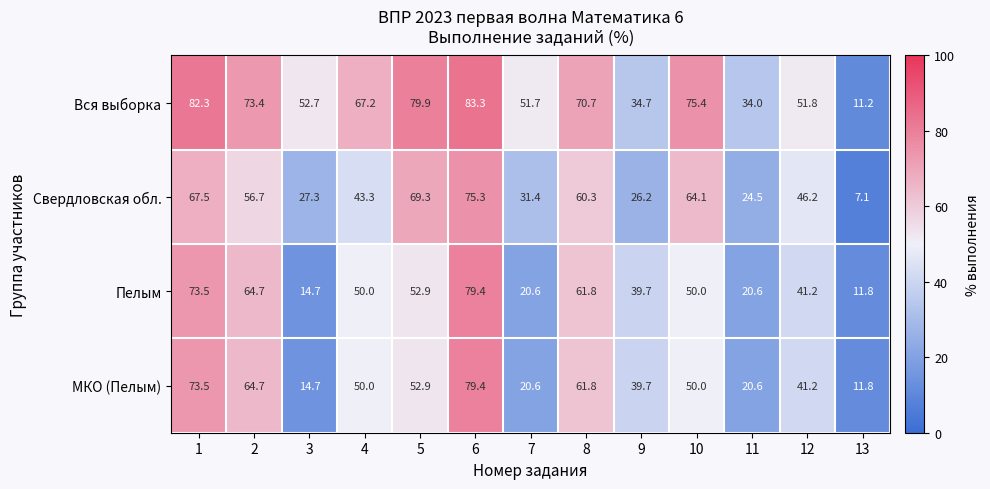

Rank the categories by Вся выборка value from highest to lowest.

6, 1, 5, 10, 2, 8, 4, 3, 12, 7, 9, 11, 13